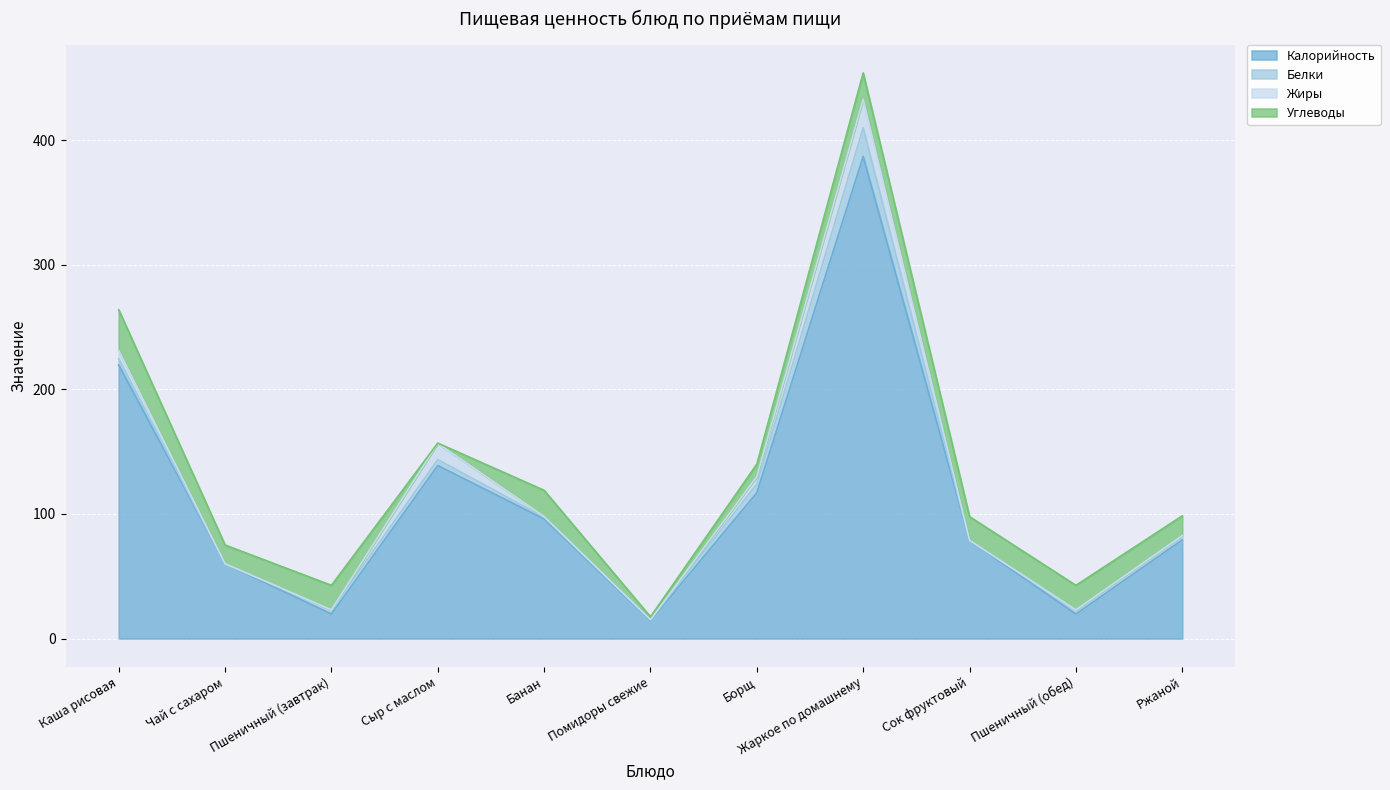

Reading right to left, transcribe all the data shown in this chart.

Калорийность: 79.2	19.7	78.7	387.0	117.0	14.4	96.0	138.9	19.7	60.0	219.6
Белки: 3.0	3.0	0.2	23.0	7.0	0.7	1.5	4.7	3.0	0.1	5.1
Жиры: 0.5	0.3	0.2	23.0	6.0	0.1	0.5	13.2	0.3	0.0	6.6
Углеводы: 15.8	19.7	18.9	21.0	10.0	2.3	21.0	0.1	19.7	15.0	32.6